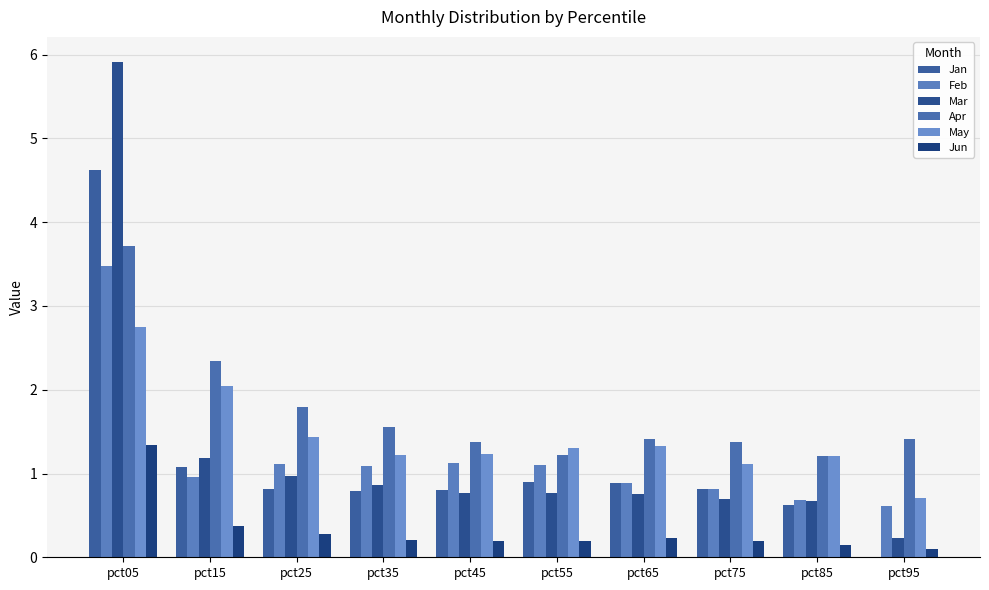

At which category is the sum across all series the highest?

pct05